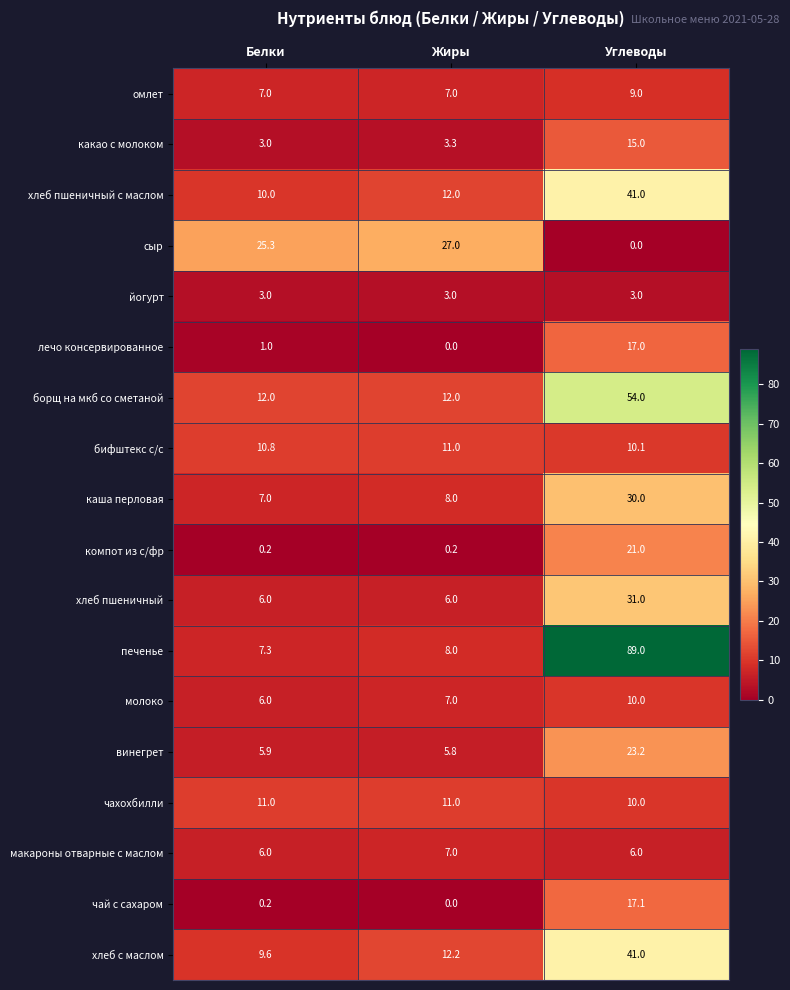

Rank the categories by сыр value from lowest to highest.

Углеводы, Белки, Жиры